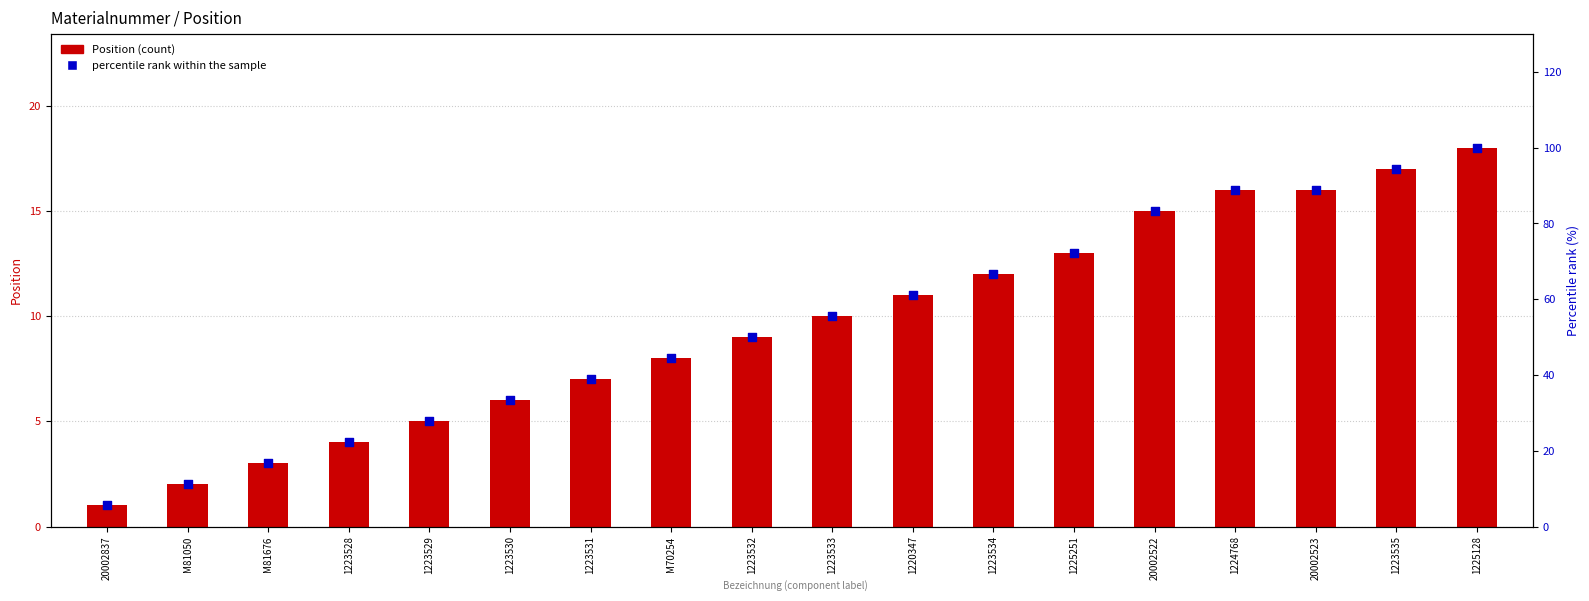

At how many categories does at least one series exceed 68?

6